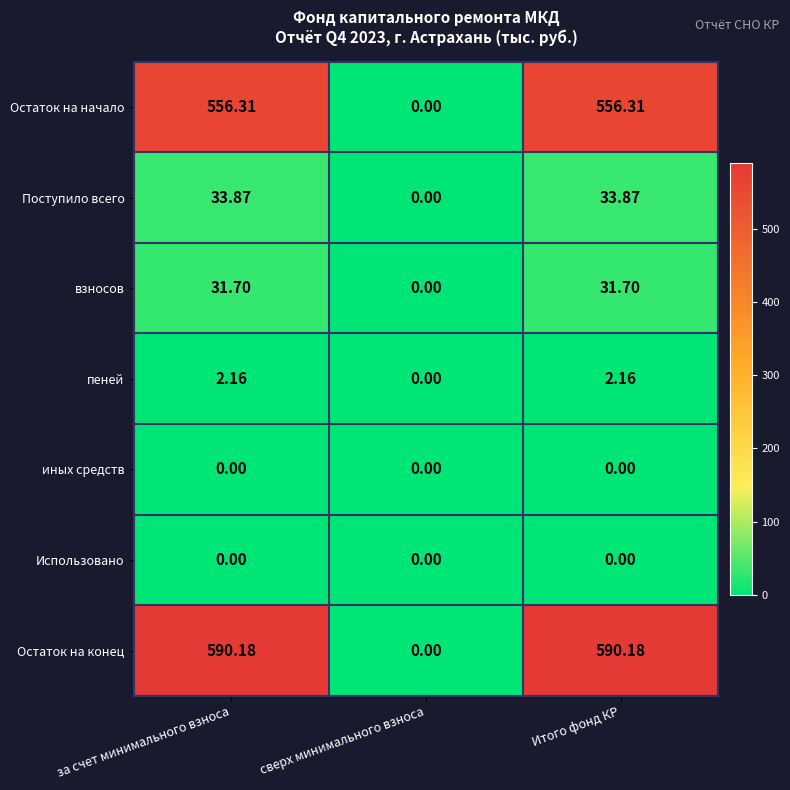

Which series has the largest total across all categories?

Остаток на конец